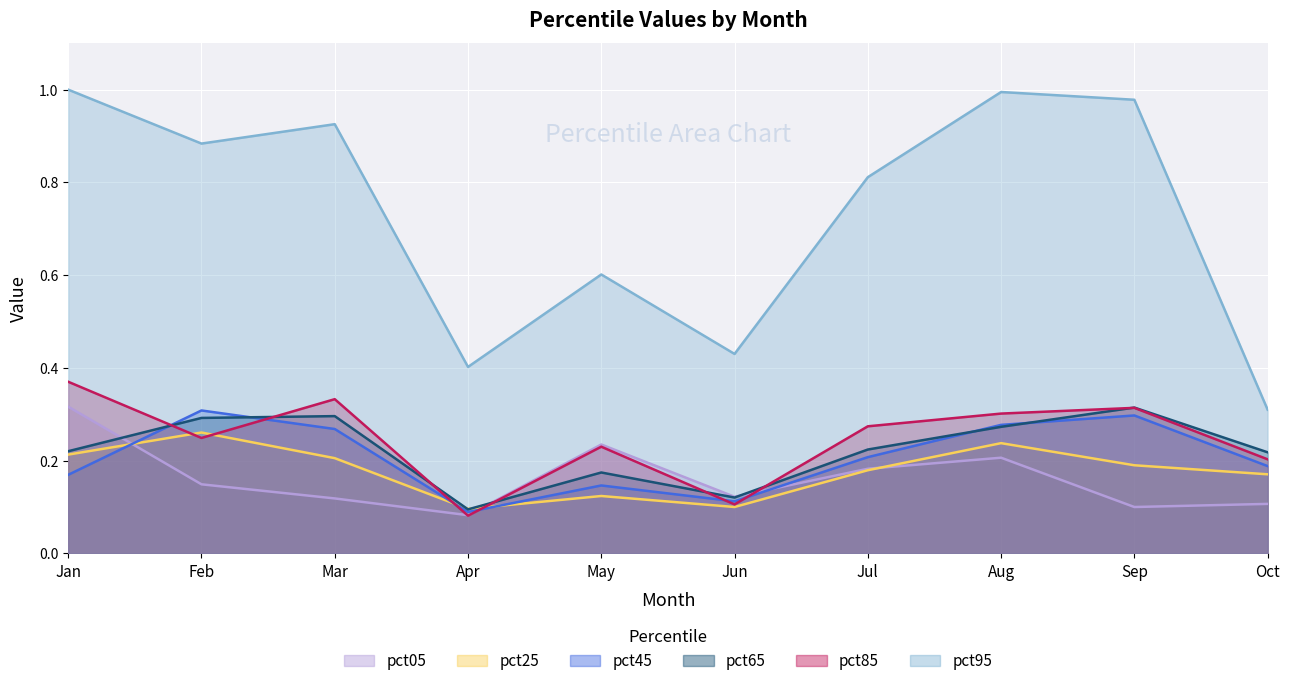

List the series in order of their peak value, lowest first.

pct25, pct45, pct65, pct05, pct85, pct95